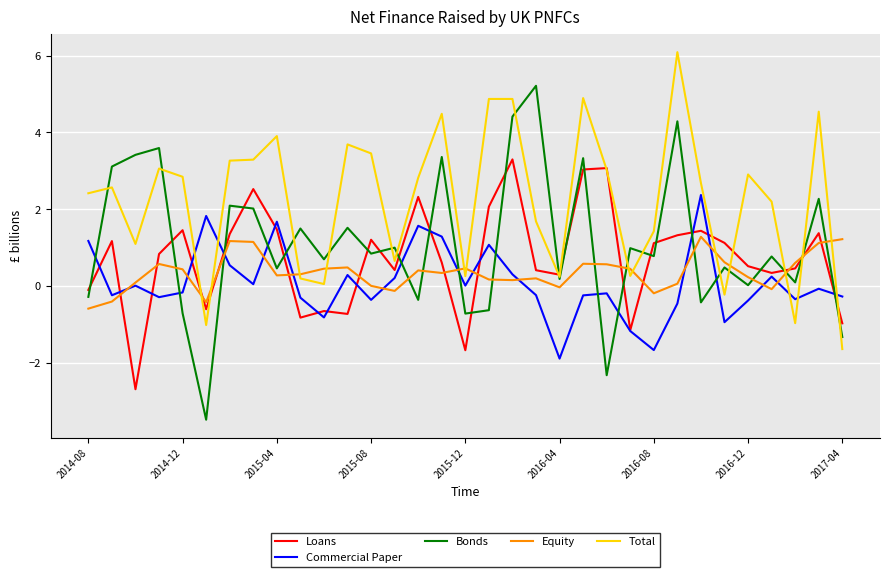

How many values in Total are below zero?

4